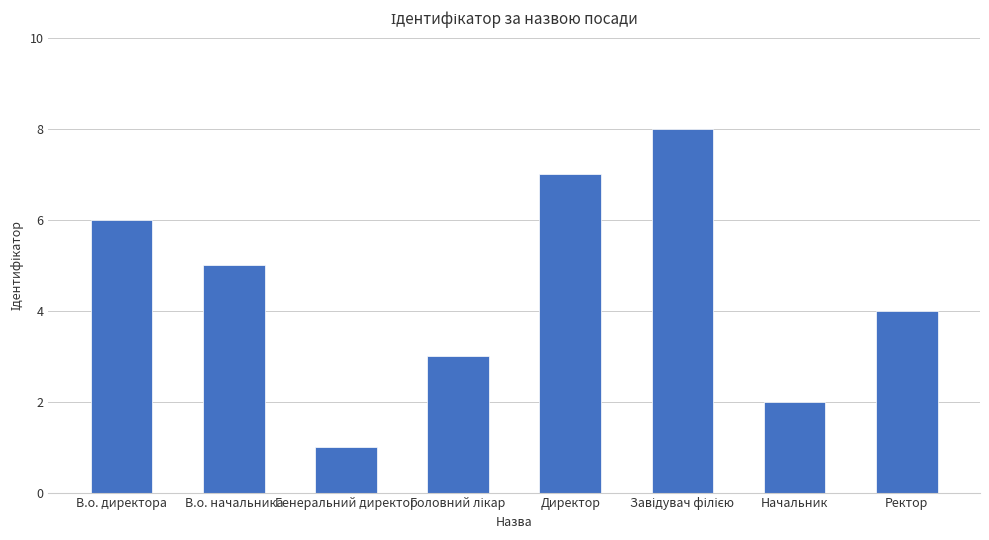

Between В.о. начальника and Генеральний директор, which is larger?

В.о. начальника